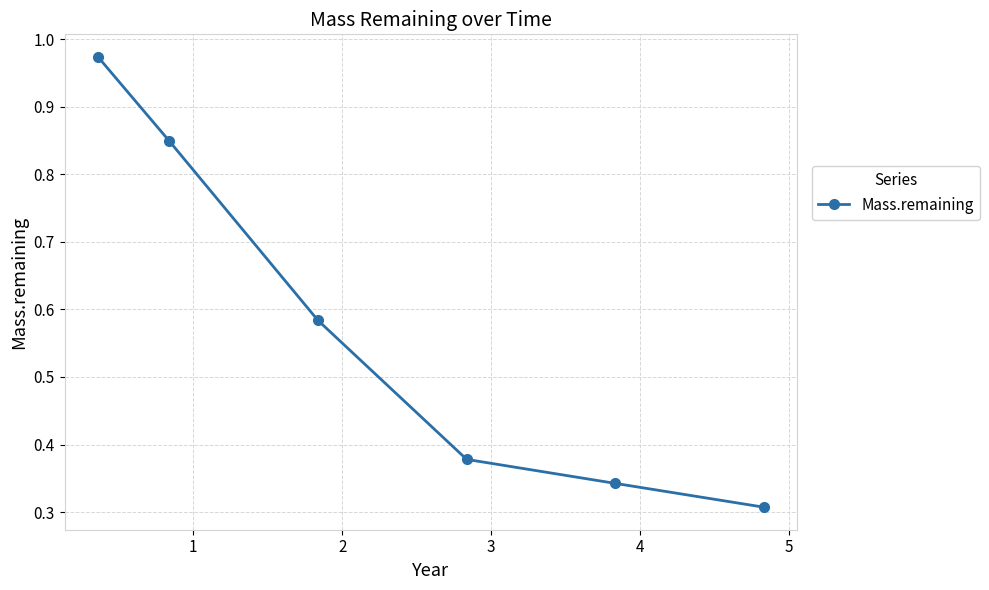

Is this an area chart (filled region under the line)?

No